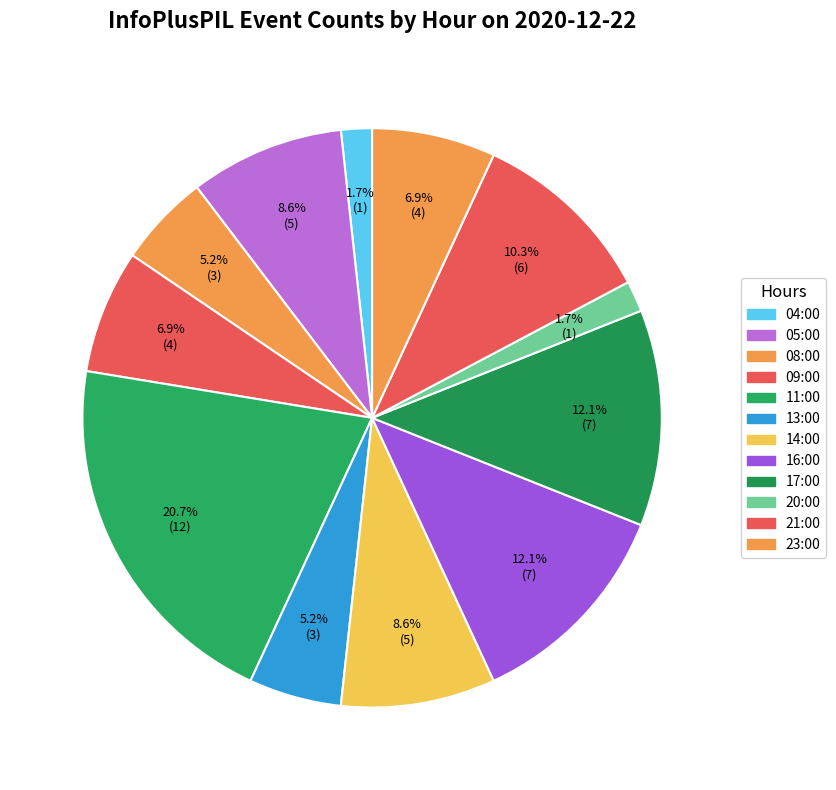

Does any single category account for the majority?

No